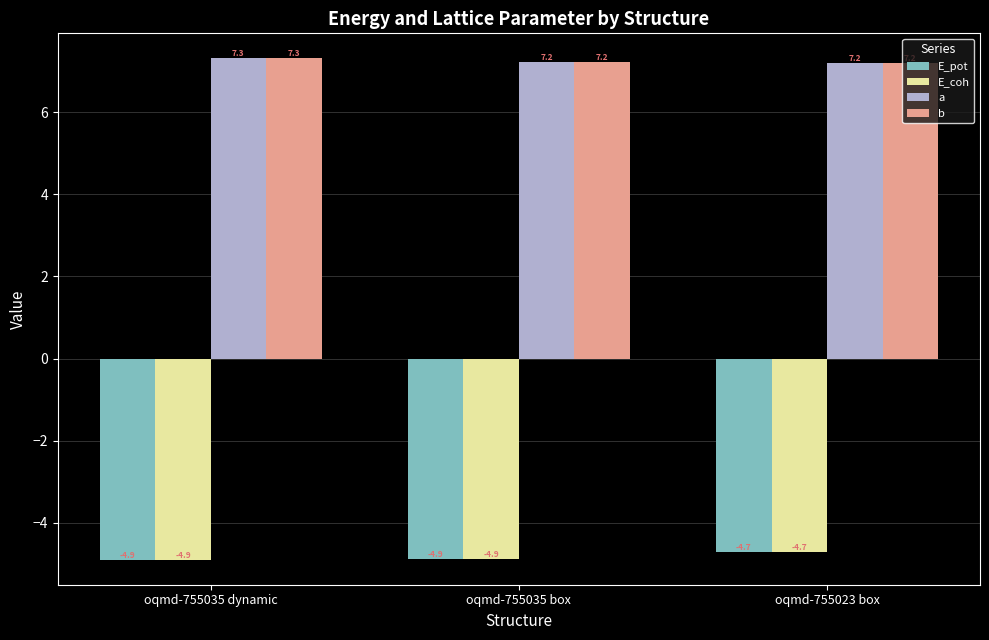

Does the chart contain stacked bars?

No